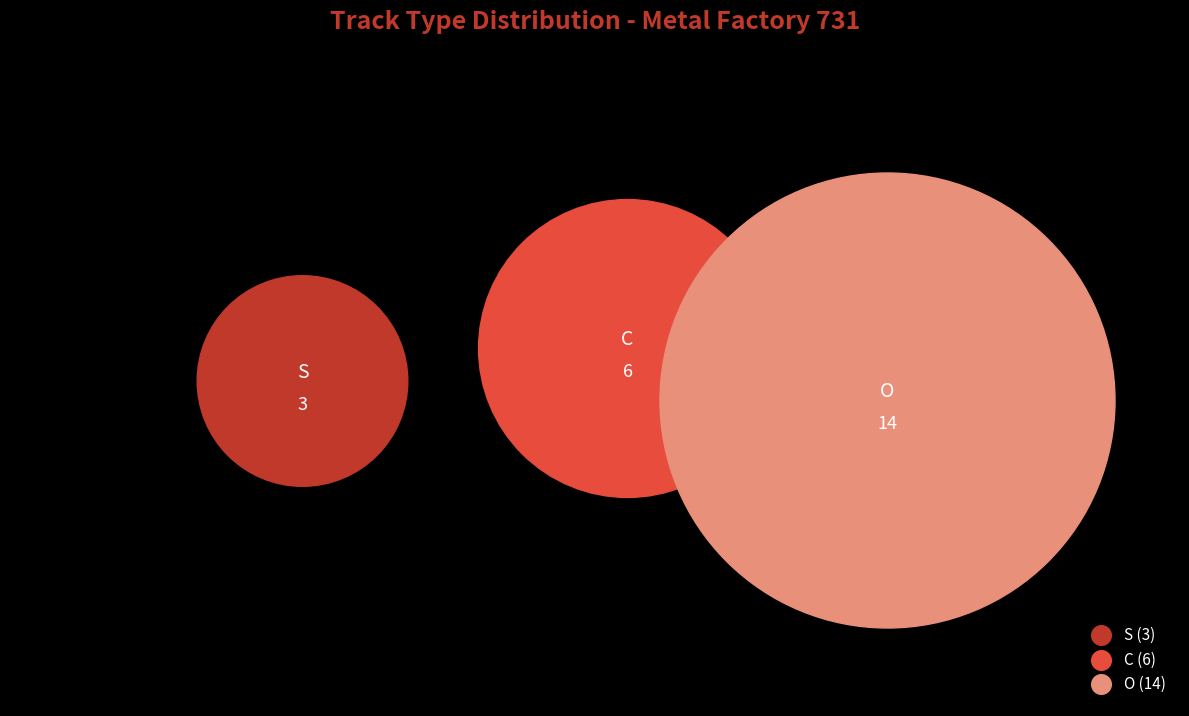

Is there any slice that represents more than half of the pie?

Yes